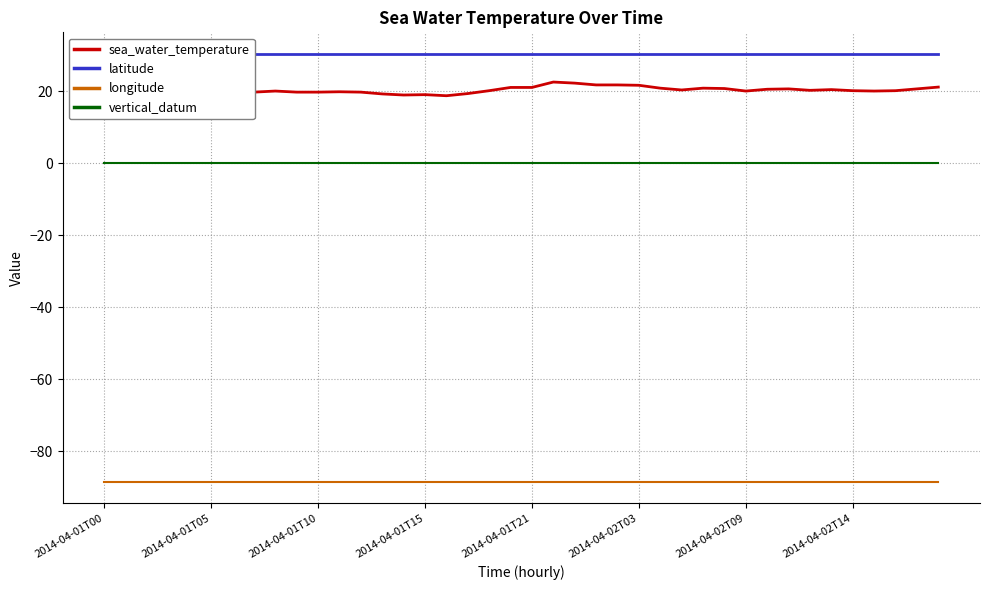

Between 17 and 2014-04-01T00, which is larger?

2014-04-01T00